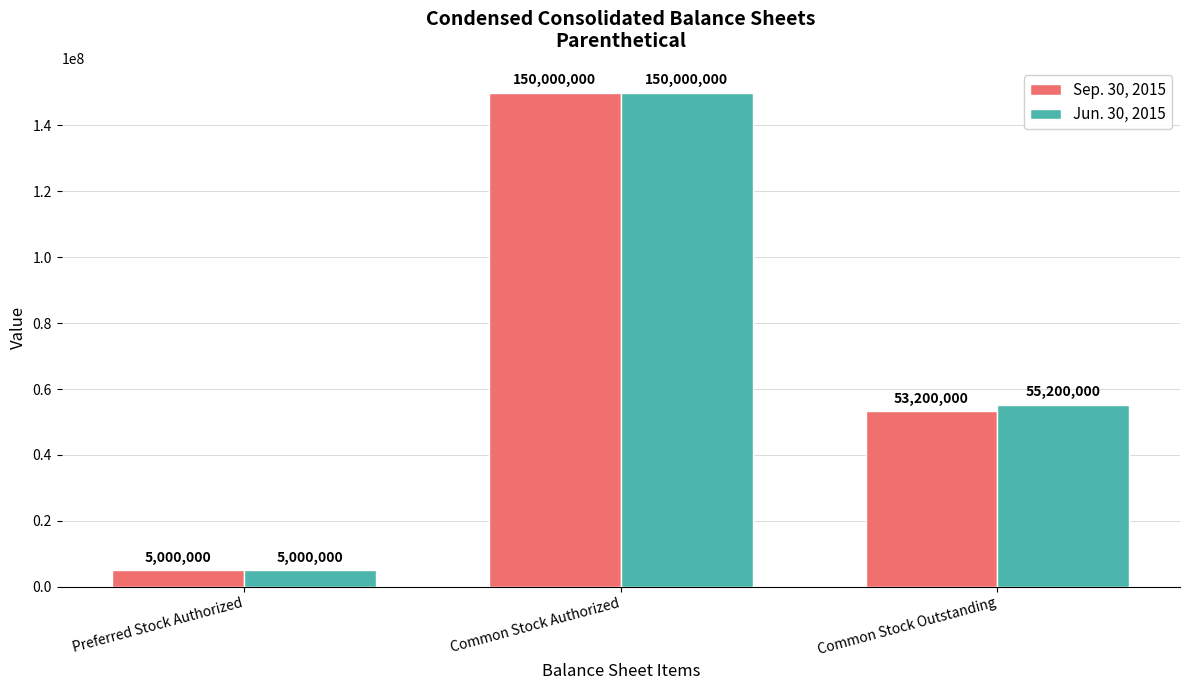

List the labels in order of Jun. 30, 2015 value, smallest first.

Preferred Stock Authorized, Common Stock Outstanding, Common Stock Authorized